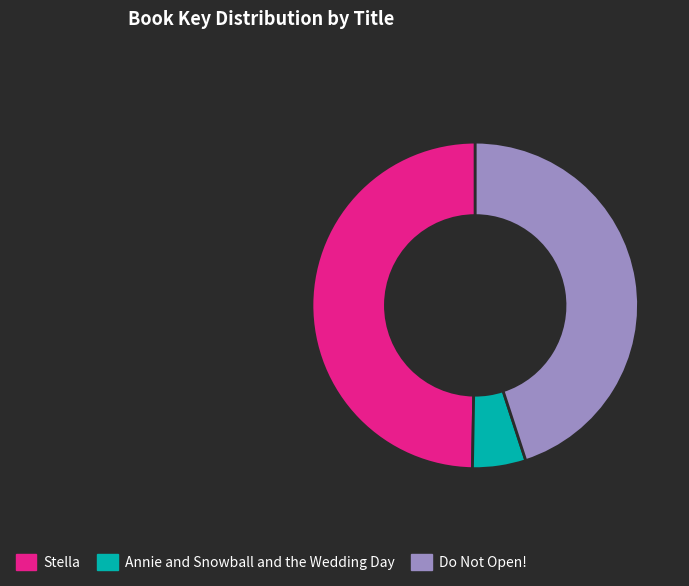

What is the smallest slice in the pie chart?

Annie and Snowball and the Wedding Day